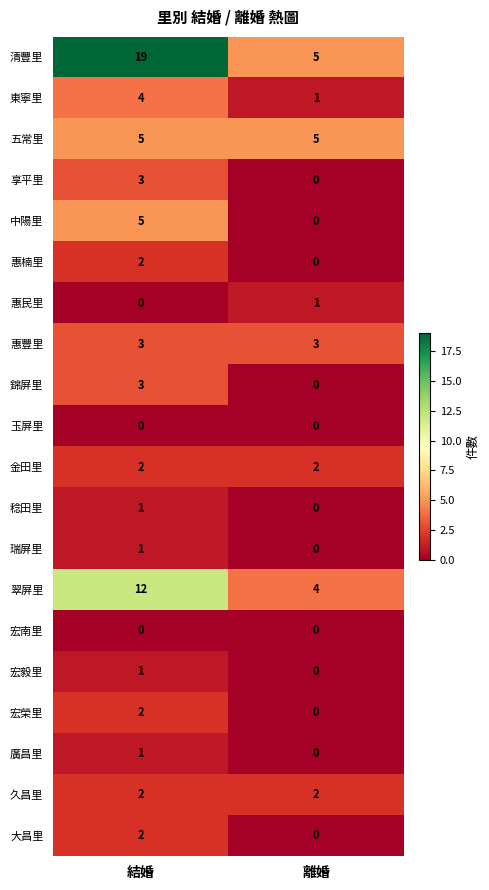

Which label corresponds to the largest value in the chart?

結婚